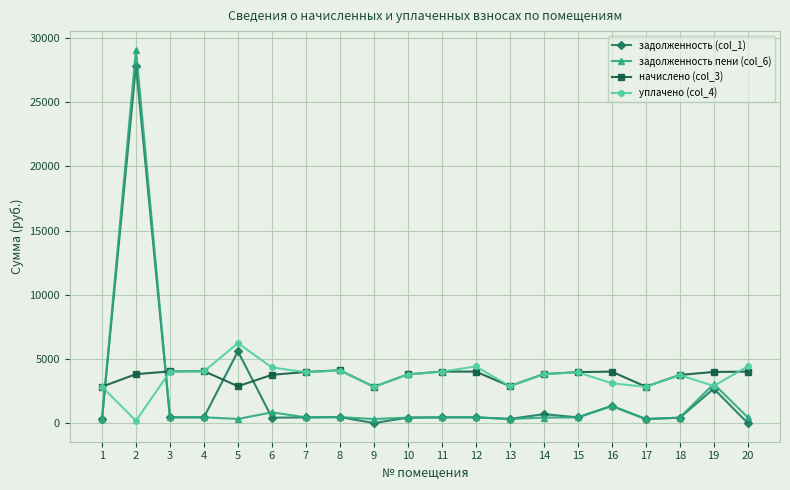

What is the difference between the maximum and minimum values in the задолженность (col_1) series?

27850.6